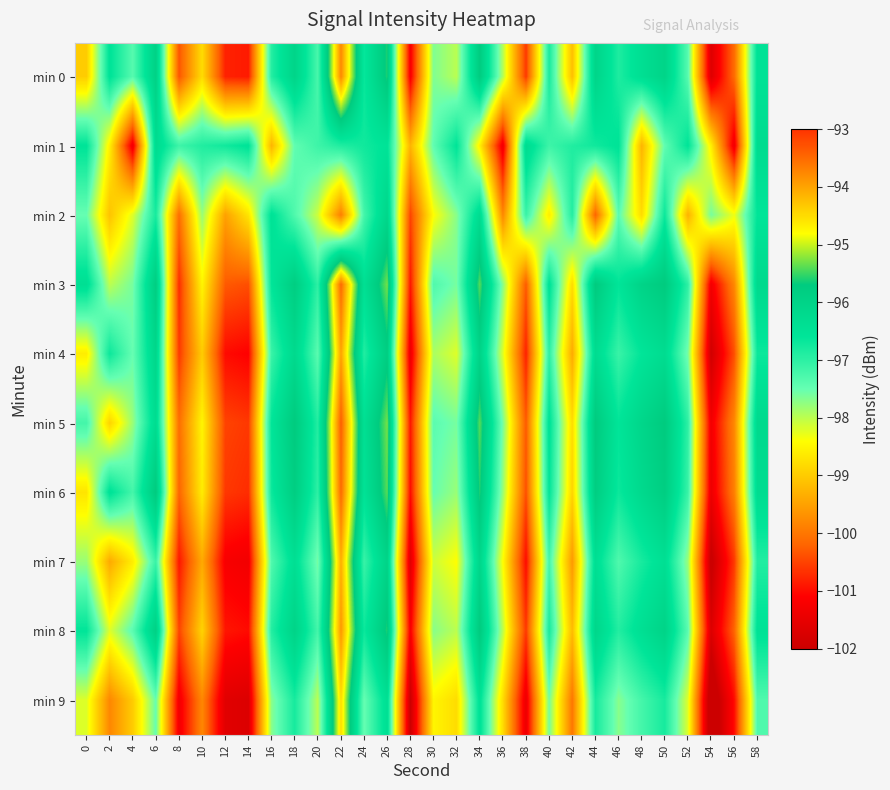

At which category is the sum across all series the highest?

22